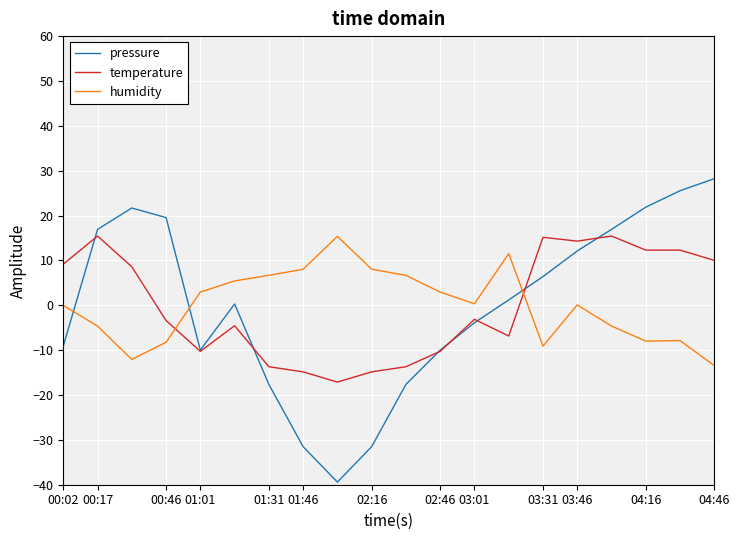

What is the maximum value for temperature?

15.4